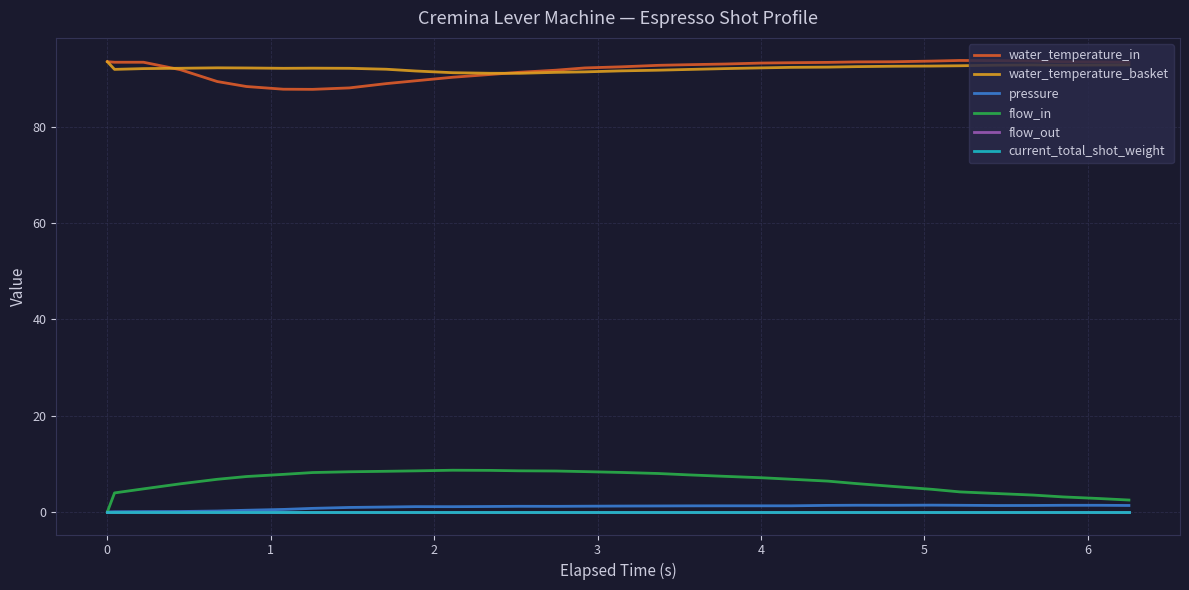

Does the chart display data point markers on the line(s)?

No